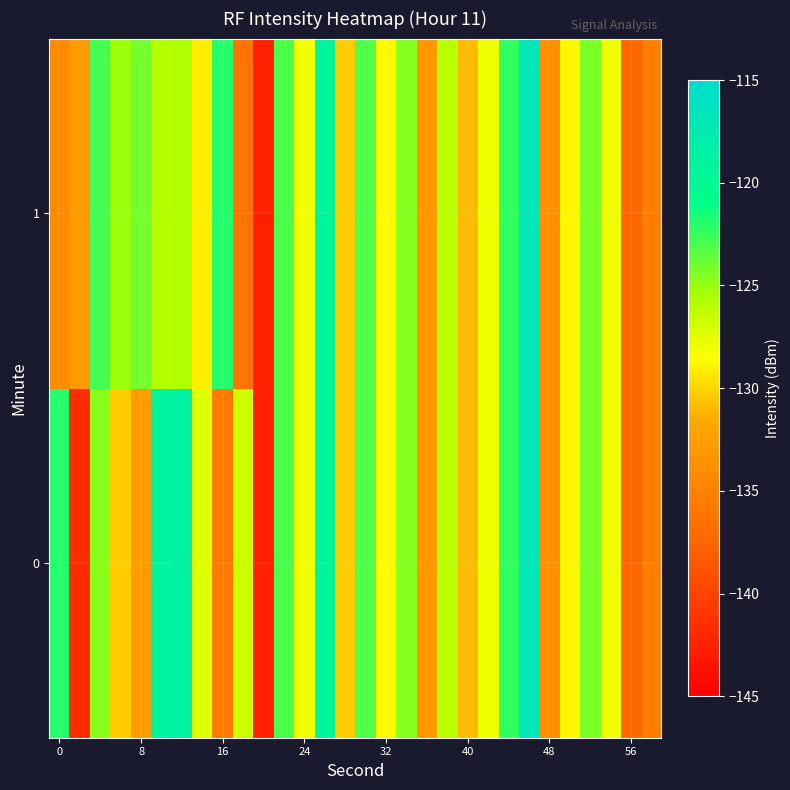

List the series in order of their peak value, lowest first.

0, 1